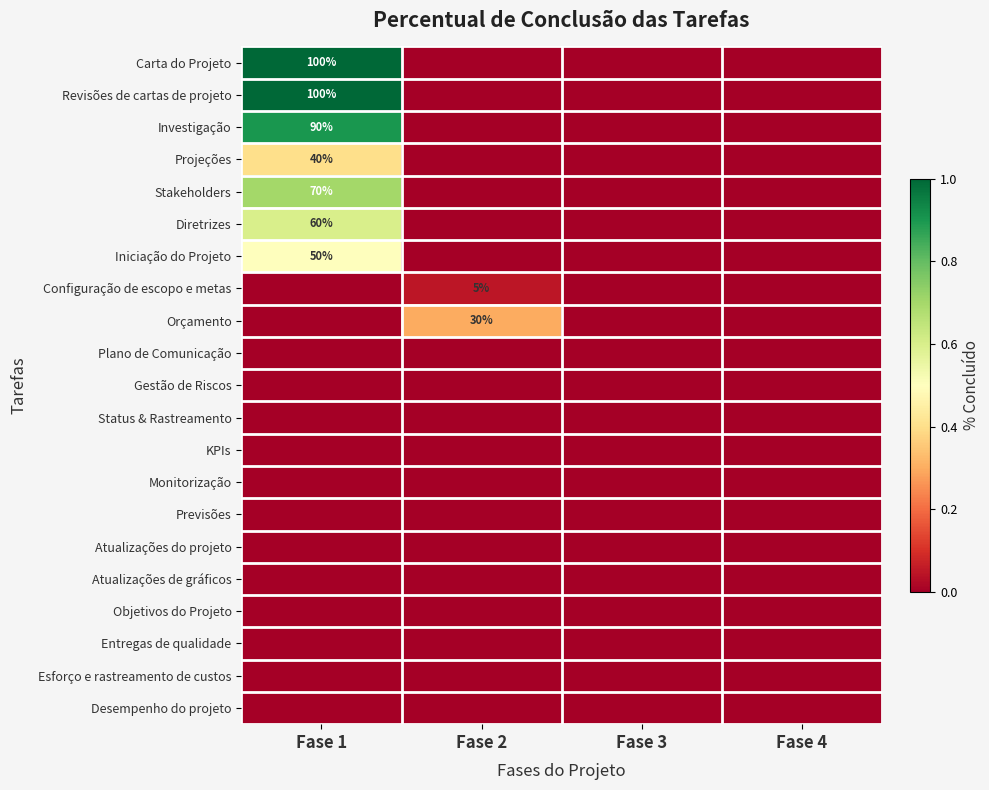

At which label is Stakeholders closest to 0?

Fase 2